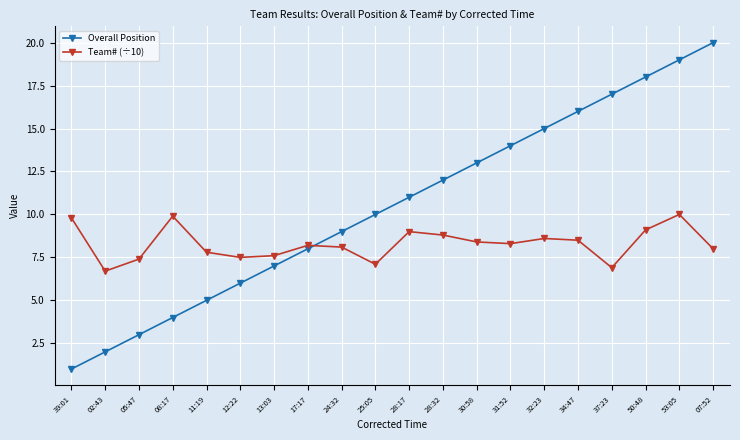

Reading left to right, transcribe all the data shown in this chart.

Overall Position: 39:01=1.0	02:43=2.0	05:47=3.0	08:17=4.0	11:19=5.0	12:22=6.0	13:03=7.0	17:17=8.0	24:32=9.0	25:05=10.0	28:17=11.0	28:32=12.0	30:58=13.0	31:52=14.0	32:23=15.0	34:47=16.0	37:23=17.0	50:48=18.0	53:05=19.0	07:52=20.0
Team# (÷10): 39:01=9.8	02:43=6.7	05:47=7.4	08:17=9.9	11:19=7.8	12:22=7.5	13:03=7.6	17:17=8.2	24:32=8.1	25:05=7.1	28:17=9.0	28:32=8.8	30:58=8.4	31:52=8.3	32:23=8.6	34:47=8.5	37:23=6.9	50:48=9.1	53:05=10.0	07:52=8.0